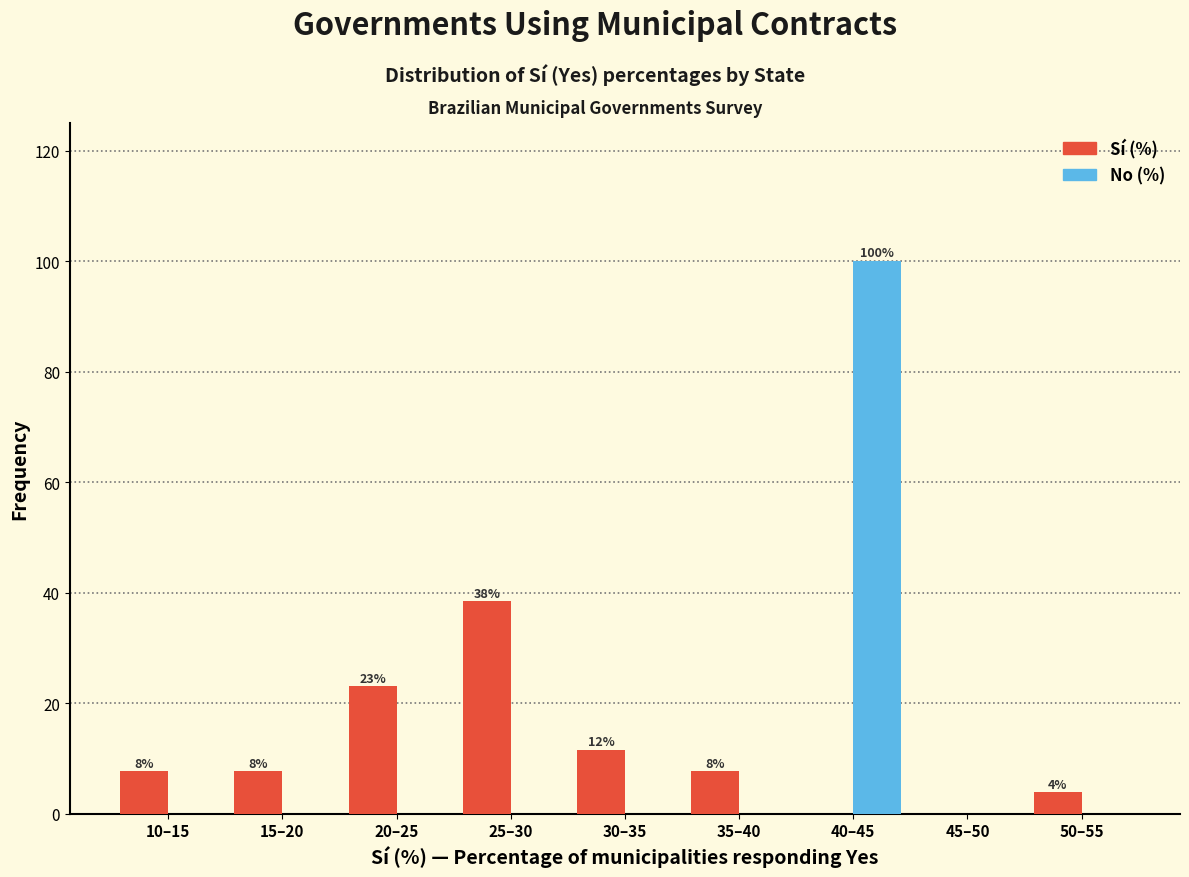

Reading right to left, list all the values displayed in this chart.

Sí (%): 50–55=3.8	45–50=0.0	40–45=0.0	35–40=7.7	30–35=11.5	25–30=38.5	20–25=23.1	15–20=7.7	10–15=7.7
No (%): 50–55=0.0	45–50=0.0	40–45=100.0	35–40=0.0	30–35=0.0	25–30=0.0	20–25=0.0	15–20=0.0	10–15=0.0